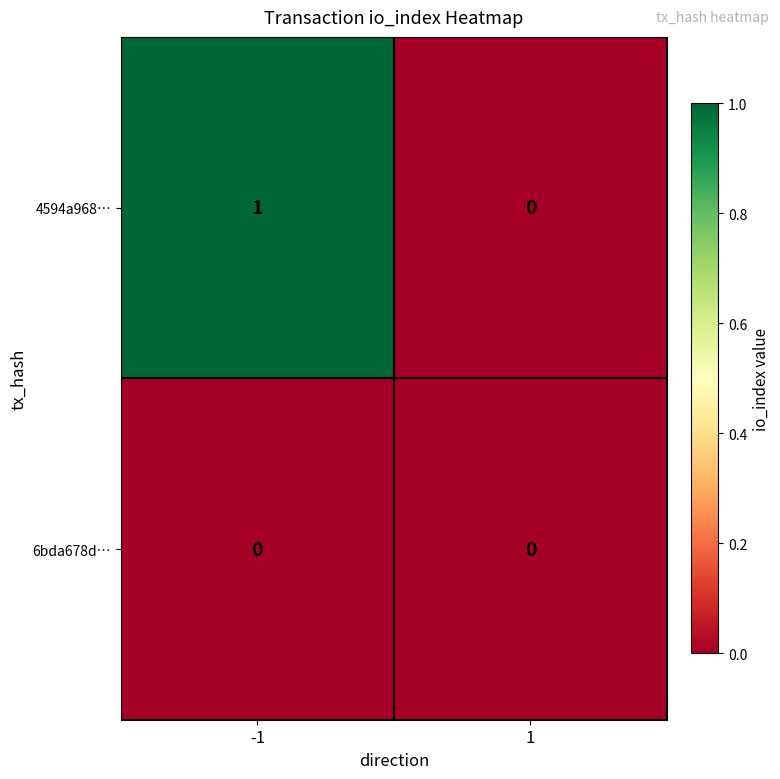

Which series has the largest total across all categories?

4594a968…